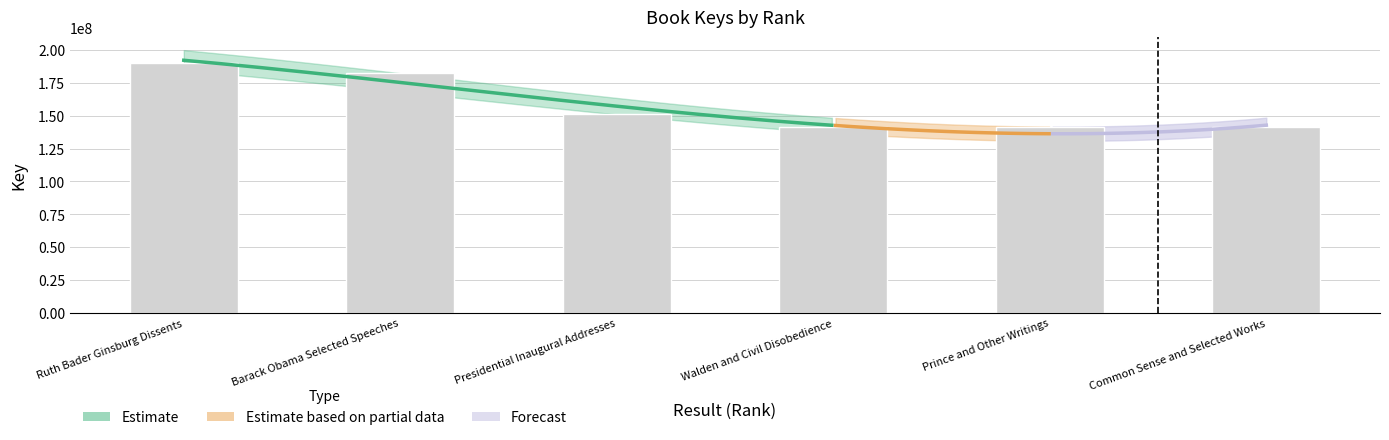

What is the value of the 1st bar from the left?

189939998